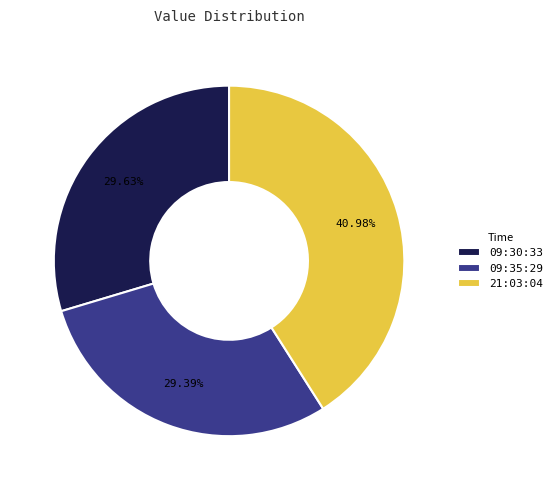

Which has a higher value, 09:35:29 or 21:03:04?

21:03:04